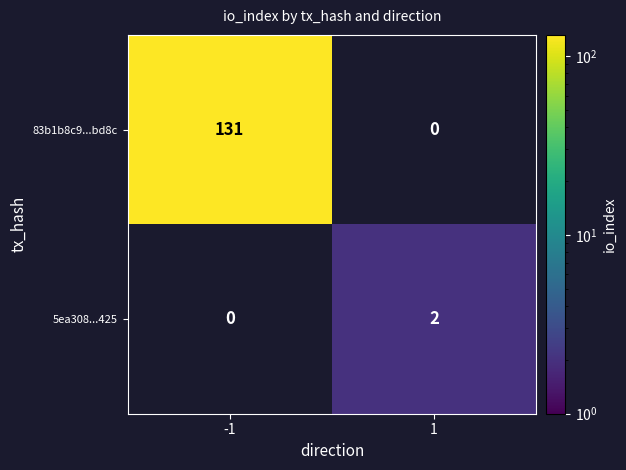

Is the value of 83b1b8c9...bd8c at -1 greater than the value of 5ea308...425 at 1?

Yes